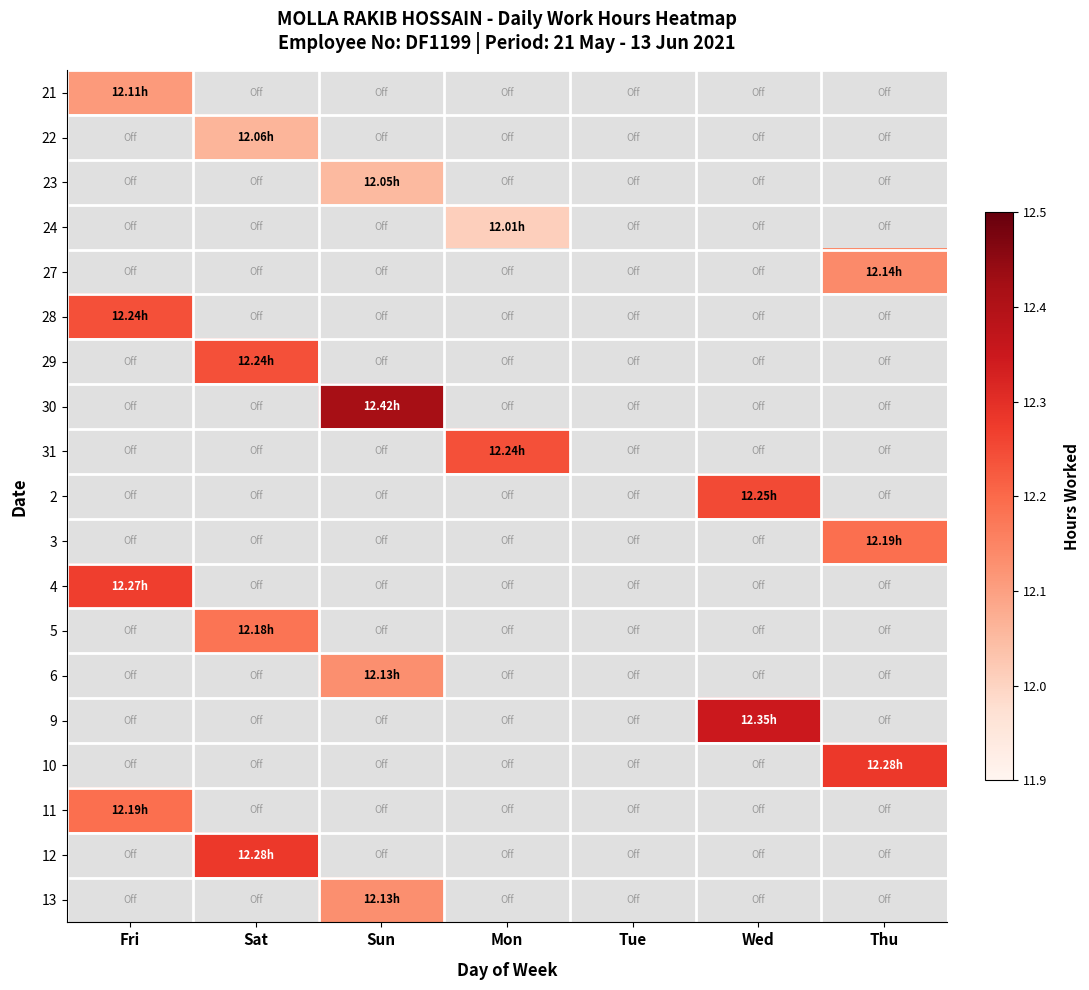

Which series has the widest spread of values?

30